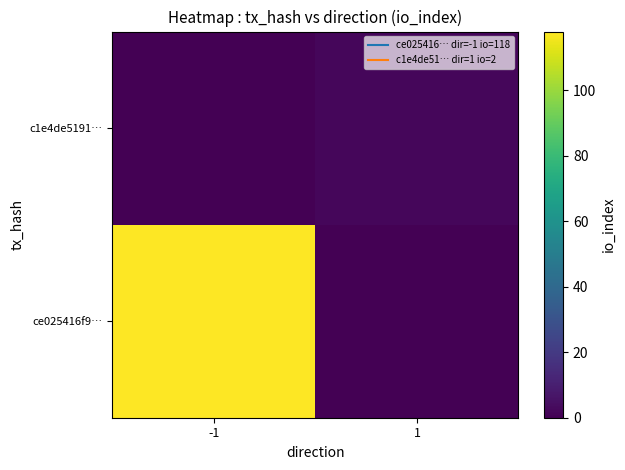

Reading left to right, what are all the values shown in this chart?

ce025416f9…: -1=118	1=0
c1e4de5191…: -1=0	1=2